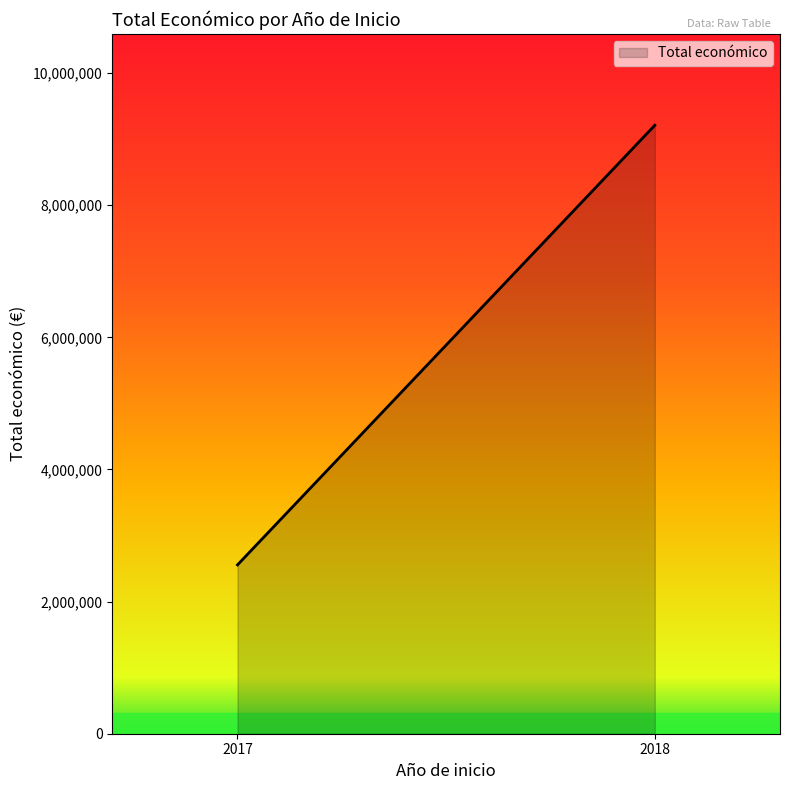

What is the ratio of the value at 2018 to the value at 2017?

3.6